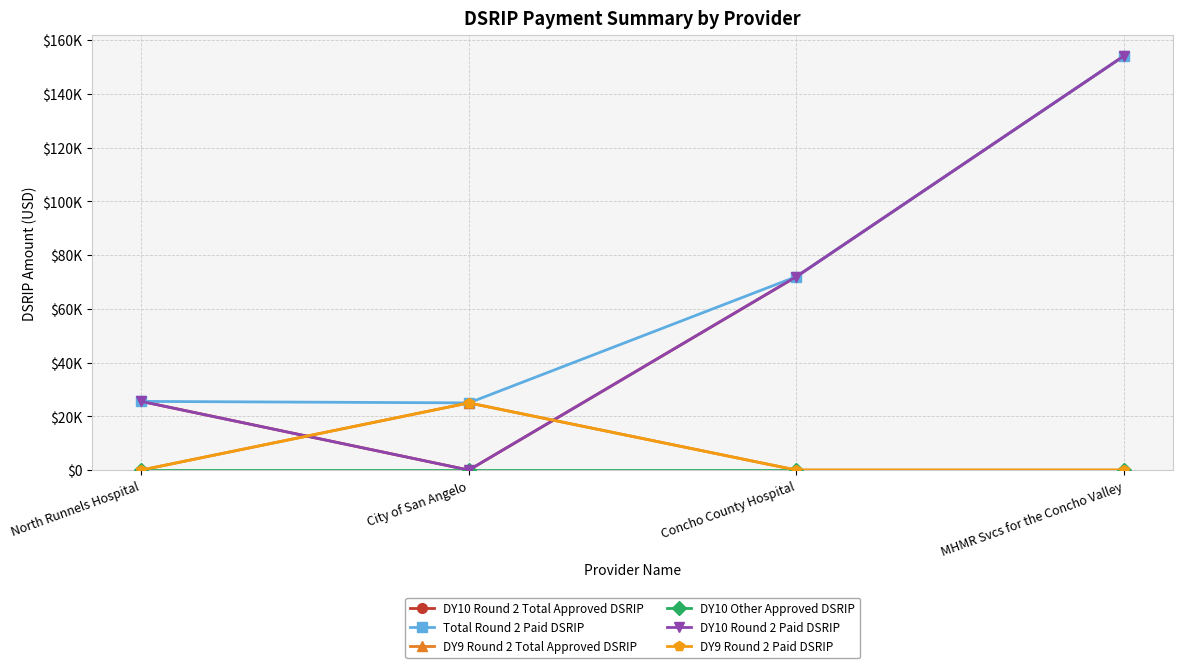

True or false: DY9 Round 2 Paid DSRIP has a value of -12585.6 at North Runnels Hospital.

False